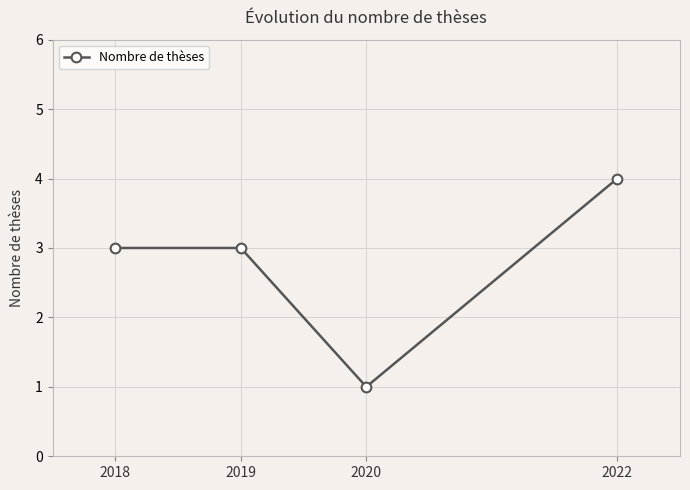

What is the average value?

3